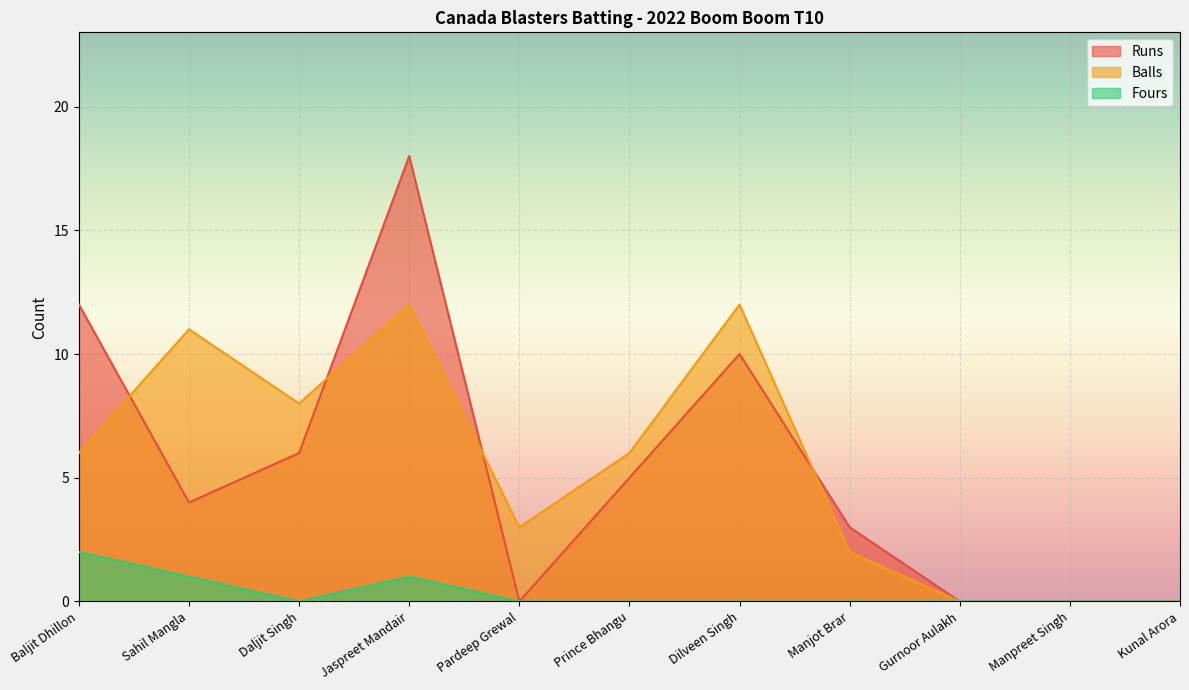

What is the total value across all series at Dilveen Singh?

22